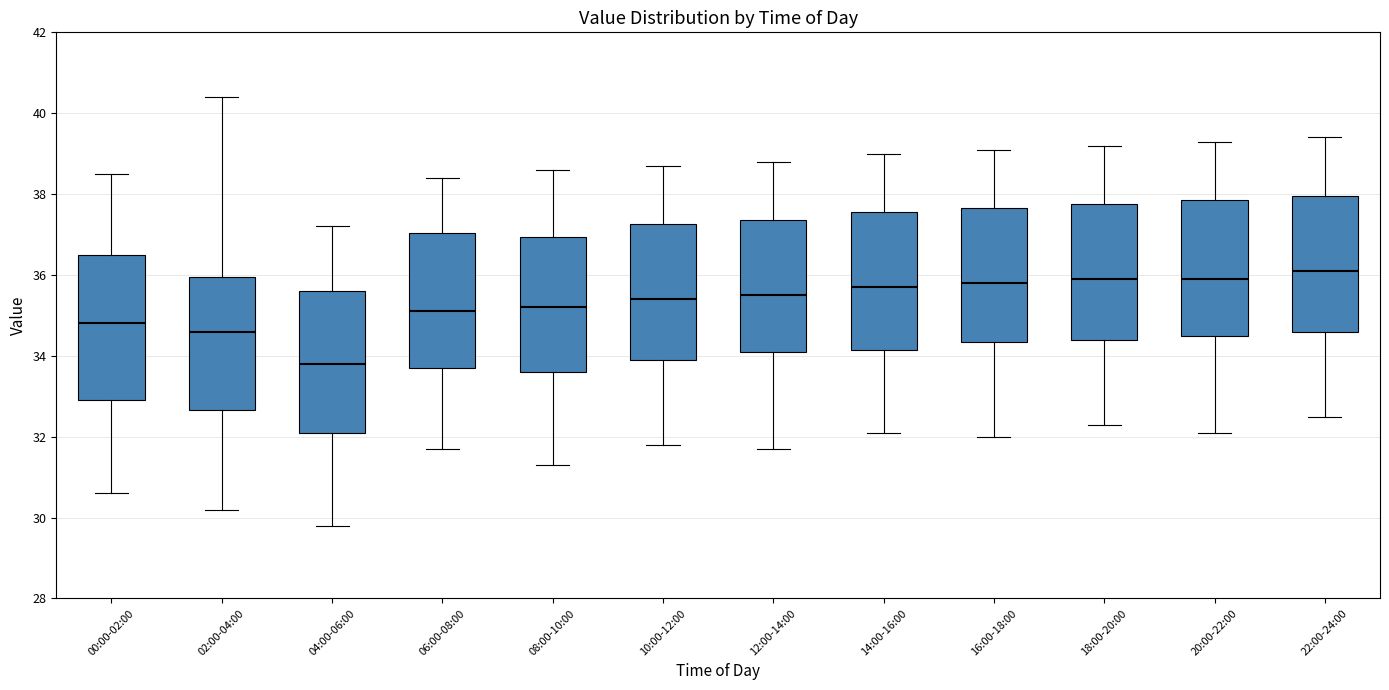

Which box's median line is the highest?

22:00-24:00